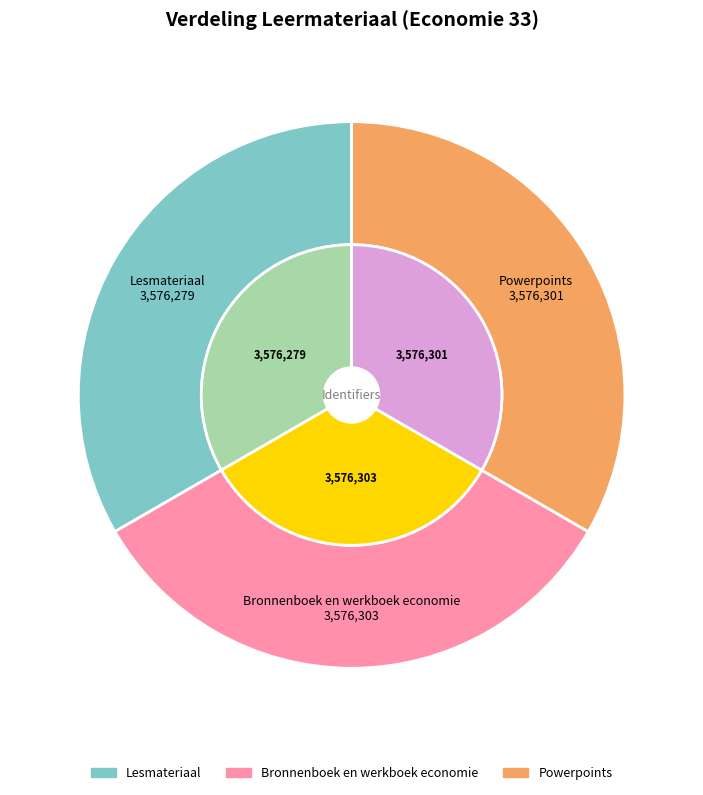

How many segments does this pie chart have?

3